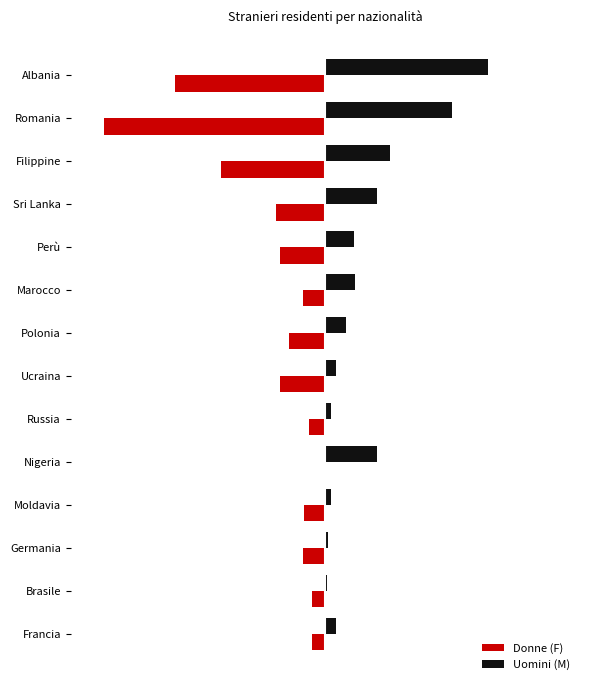

What are all the series names shown in the legend?

Donne (F), Uomini (M)